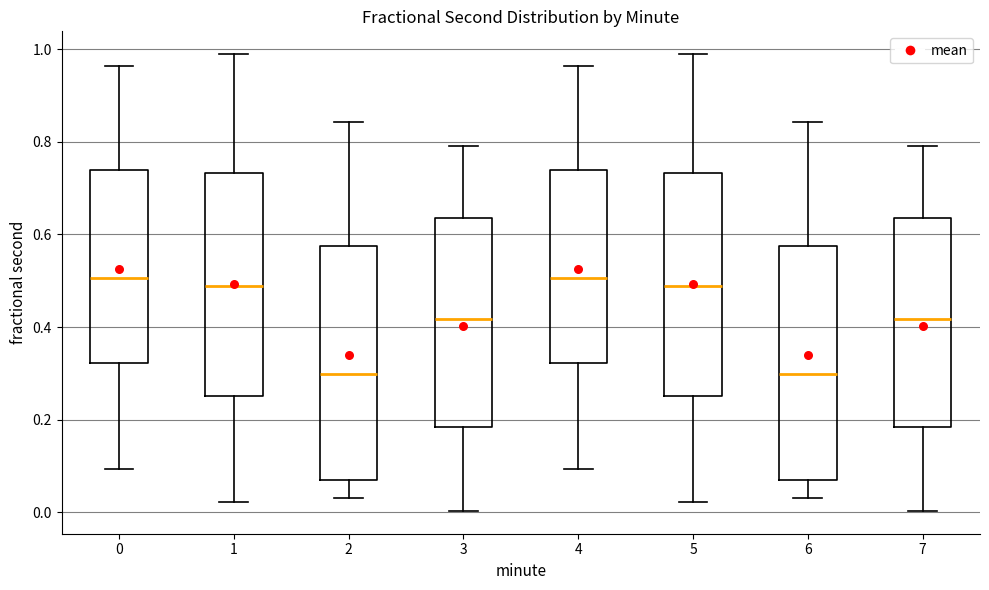

Reading left to right, transcribe this box plot: for each box, give where its median line is, the range the box spans, and where its two whiskers end, as read against the y-axis. The values are not printed on the chart, so give them approximately, as read against the axis.

0: median 0.50, box 0.32 to 0.74, whiskers 0.10 to 0.96
1: median 0.48, box 0.26 to 0.74, whiskers 0.02 to 0.98
2: median 0.30, box 0.08 to 0.58, whiskers 0.04 to 0.84
3: median 0.42, box 0.18 to 0.64, whiskers 0.00 to 0.80
4: median 0.50, box 0.32 to 0.74, whiskers 0.10 to 0.96
5: median 0.48, box 0.26 to 0.74, whiskers 0.02 to 0.98
6: median 0.30, box 0.08 to 0.58, whiskers 0.04 to 0.84
7: median 0.42, box 0.18 to 0.64, whiskers 0.00 to 0.80